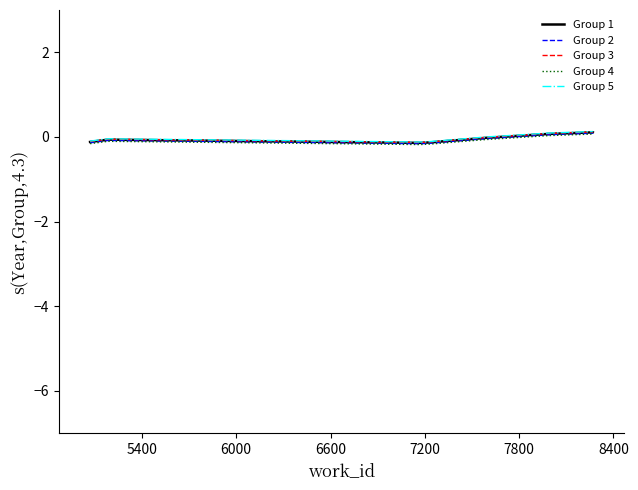

Which series has the largest total across all categories?

Group 5